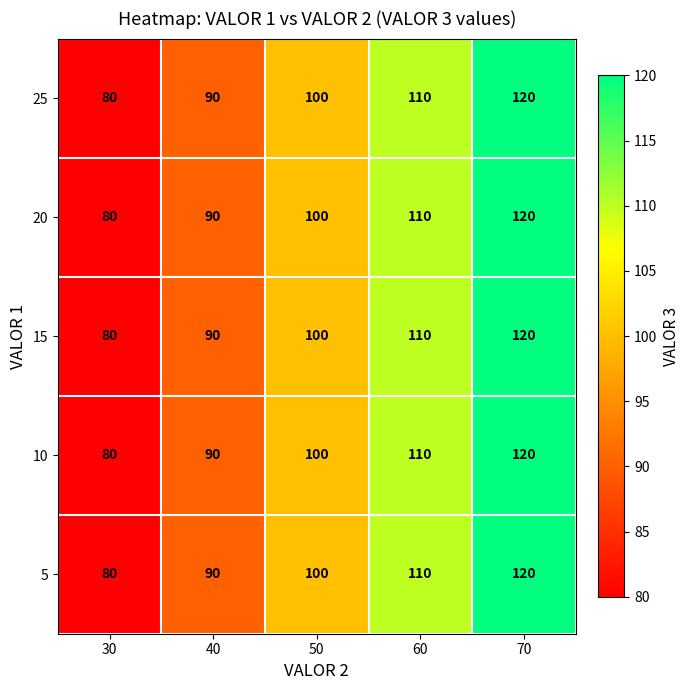

At which category is the sum across all series the highest?

70